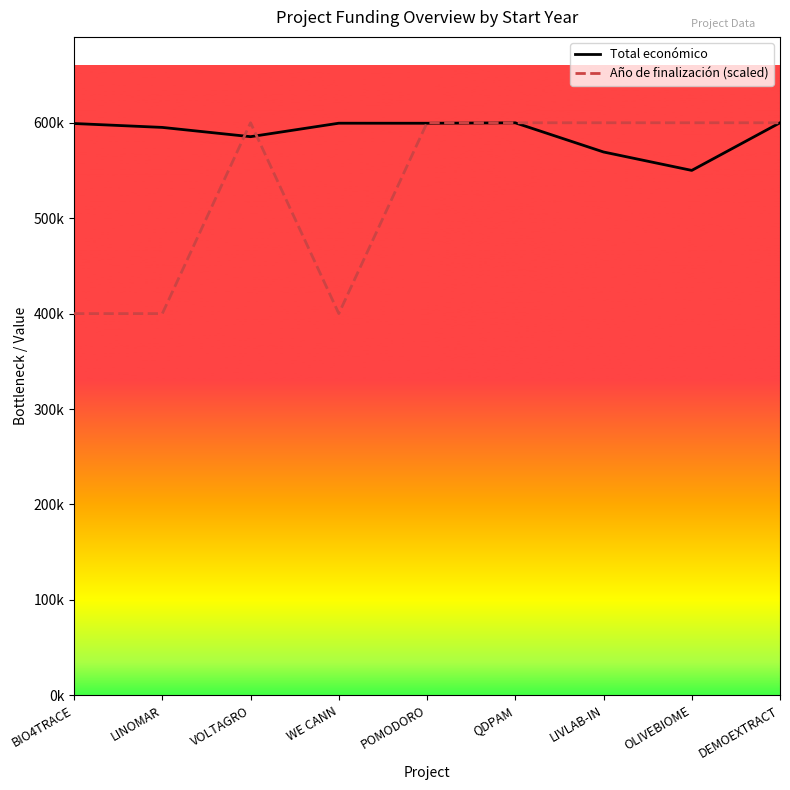

True or false: Total económico has a value of 222625.6 at POMODORO.

False